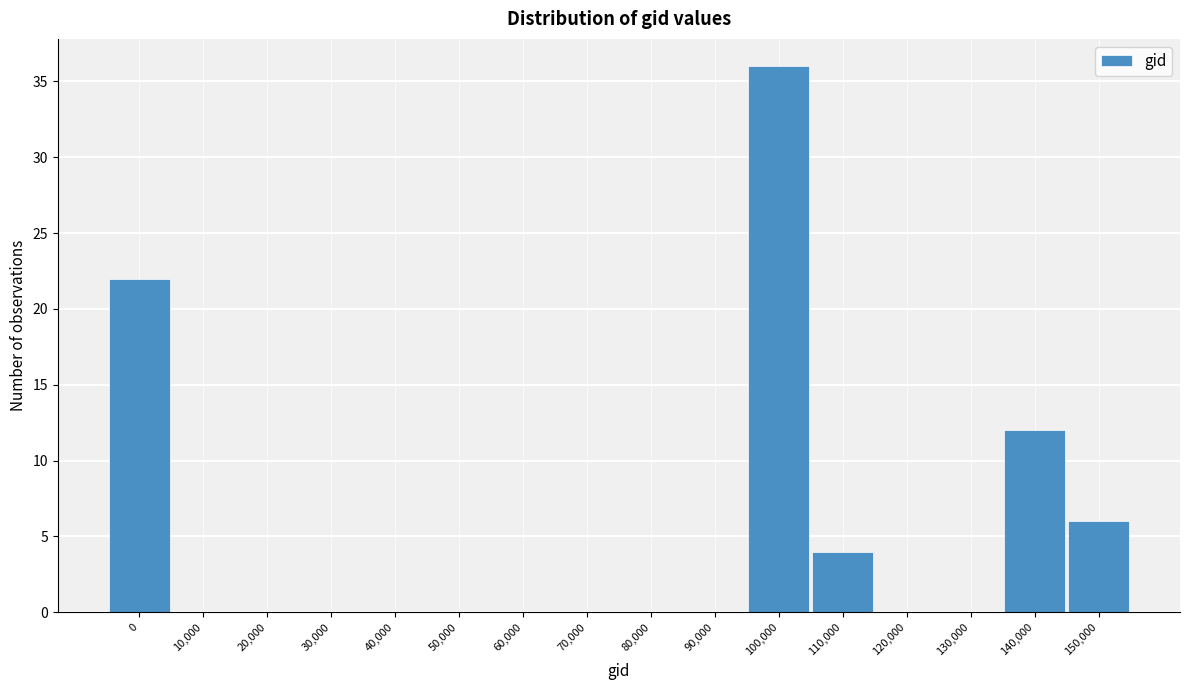

Reading left to right, what are all the values shown in this chart?

0=22	10,000=0	20,000=0	30,000=0	40,000=0	50,000=0	60,000=0	70,000=0	80,000=0	90,000=0	100,000=36	110,000=4	120,000=0	130,000=0	140,000=12	150,000=6